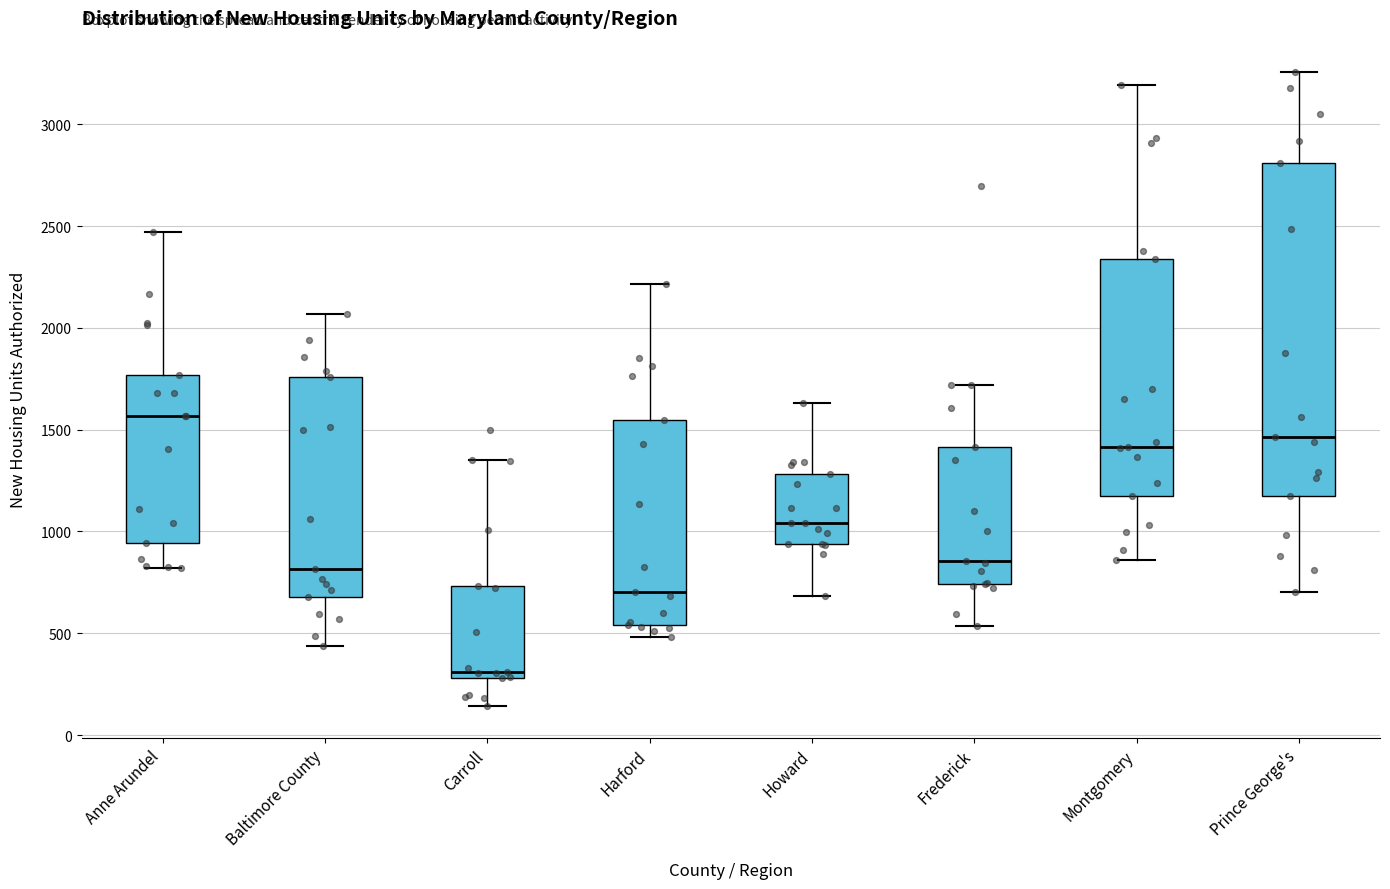

Reading left to right, transcribe this box plot: for each box, give where its median line is, the range the box spans, and where its two whiskers end, as read against the y-axis. The values are not printed on the chart, so give them approximately, as read against the axis.

Anne Arundel: median 1550, box 950 to 1750, whiskers 800 to 2450
Baltimore County: median 800, box 700 to 1750, whiskers 450 to 2050
Carroll: median 300 (just above the box's lower edge), box 300 to 750, whiskers 150 to 1350
Harford: median 700, box 550 to 1550, whiskers 500 to 2200
Howard: median 1050, box 950 to 1300, whiskers 700 to 1650
Frederick: median 850, box 750 to 1400, whiskers 550 to 1700
Montgomery: median 1400, box 1150 to 2350, whiskers 850 to 3200
Prince George's: median 1450, box 1200 to 2800, whiskers 700 to 3250